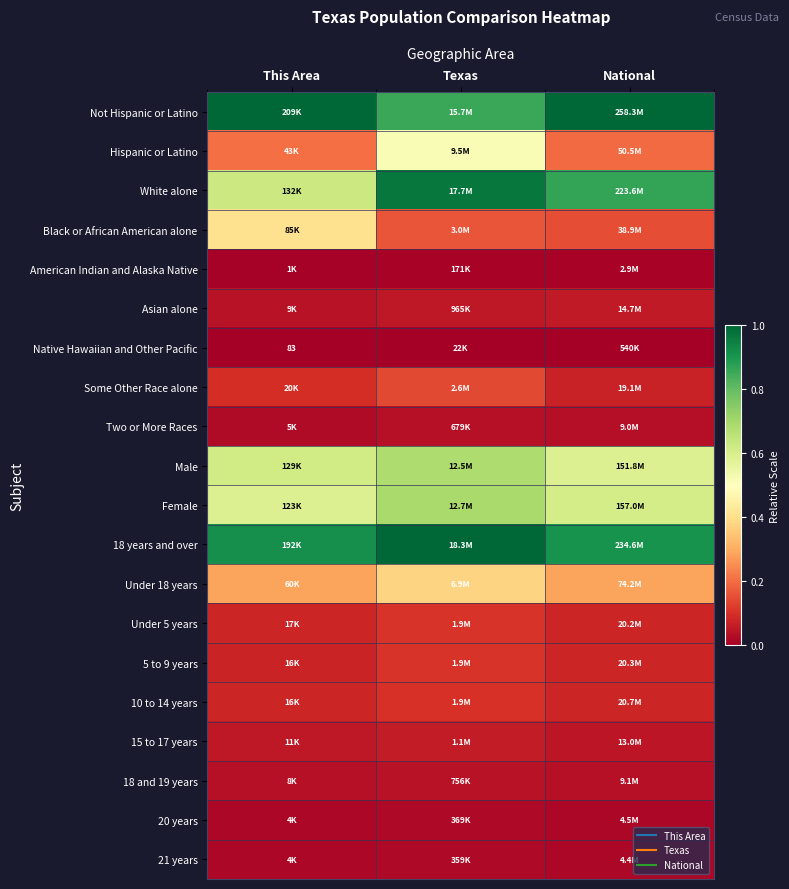

Count the number of data series in this chart.

20